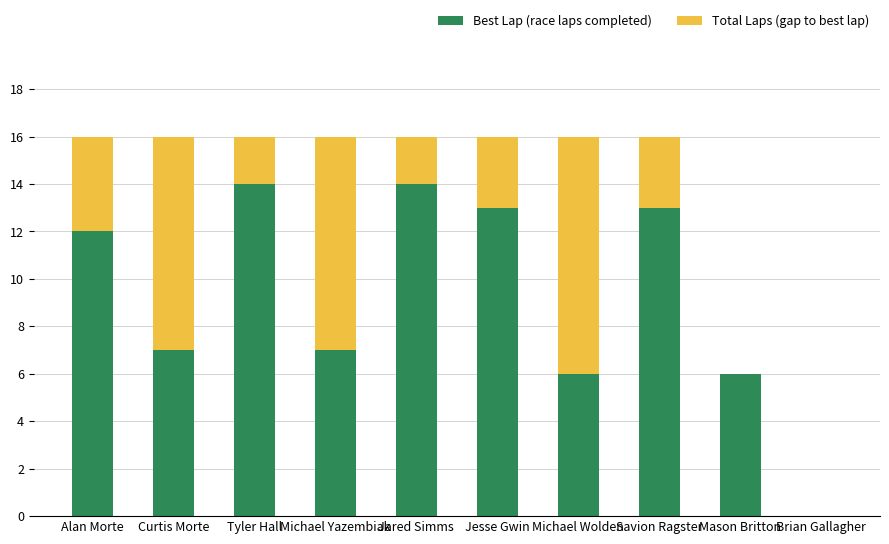

What is the average value of the Best Lap (race laps completed) series?

9